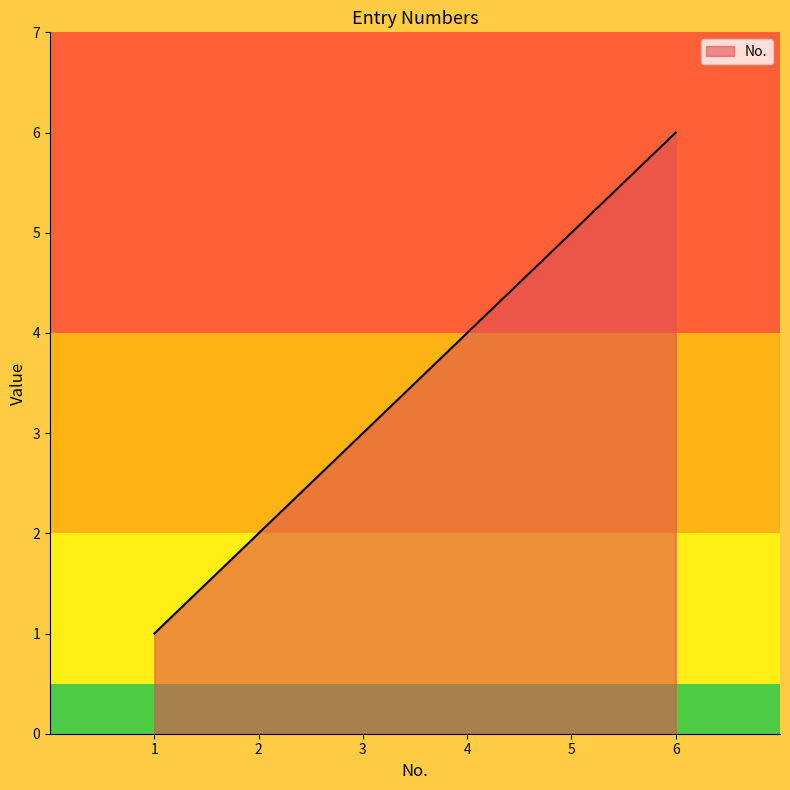

At which category does the chart reach its minimum across all series?

1